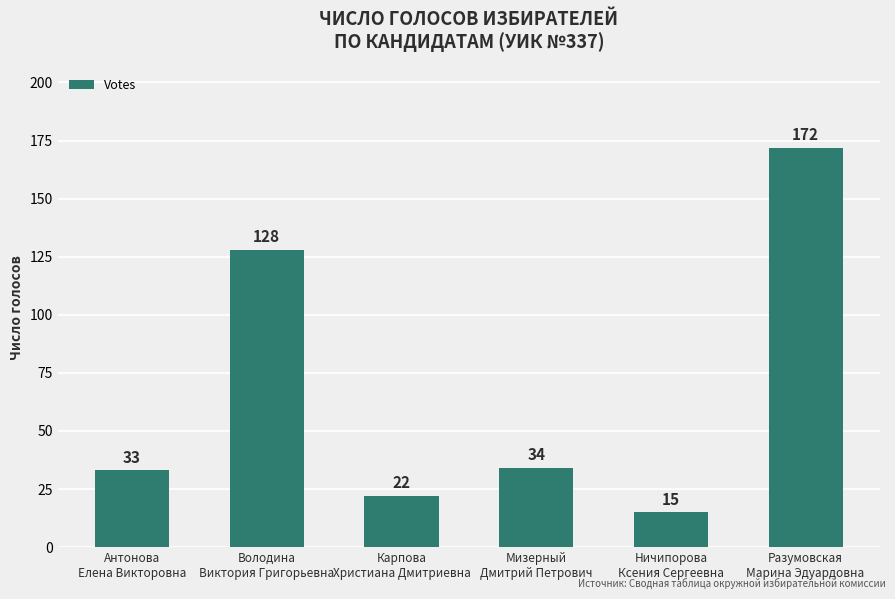

What is the difference between the maximum and minimum values?

157